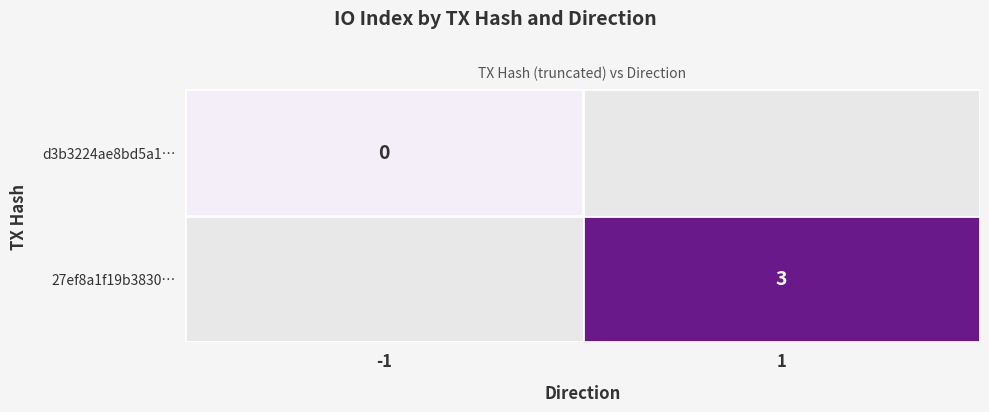

The 27ef8a1f19b3830… series shows 1 at 1. True or false?

False